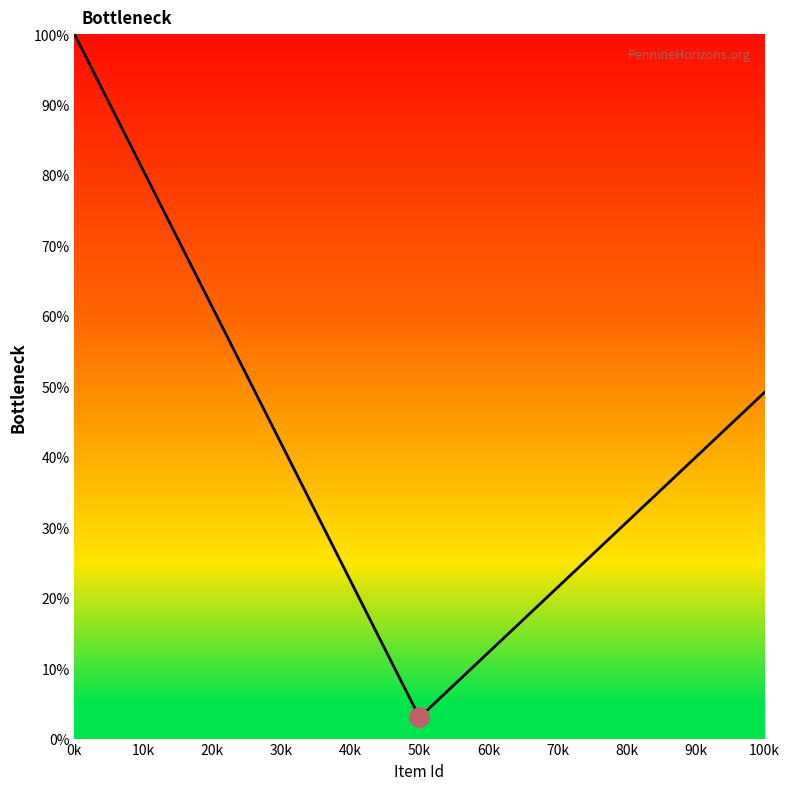

What is the maximum value shown in the chart?

100.0